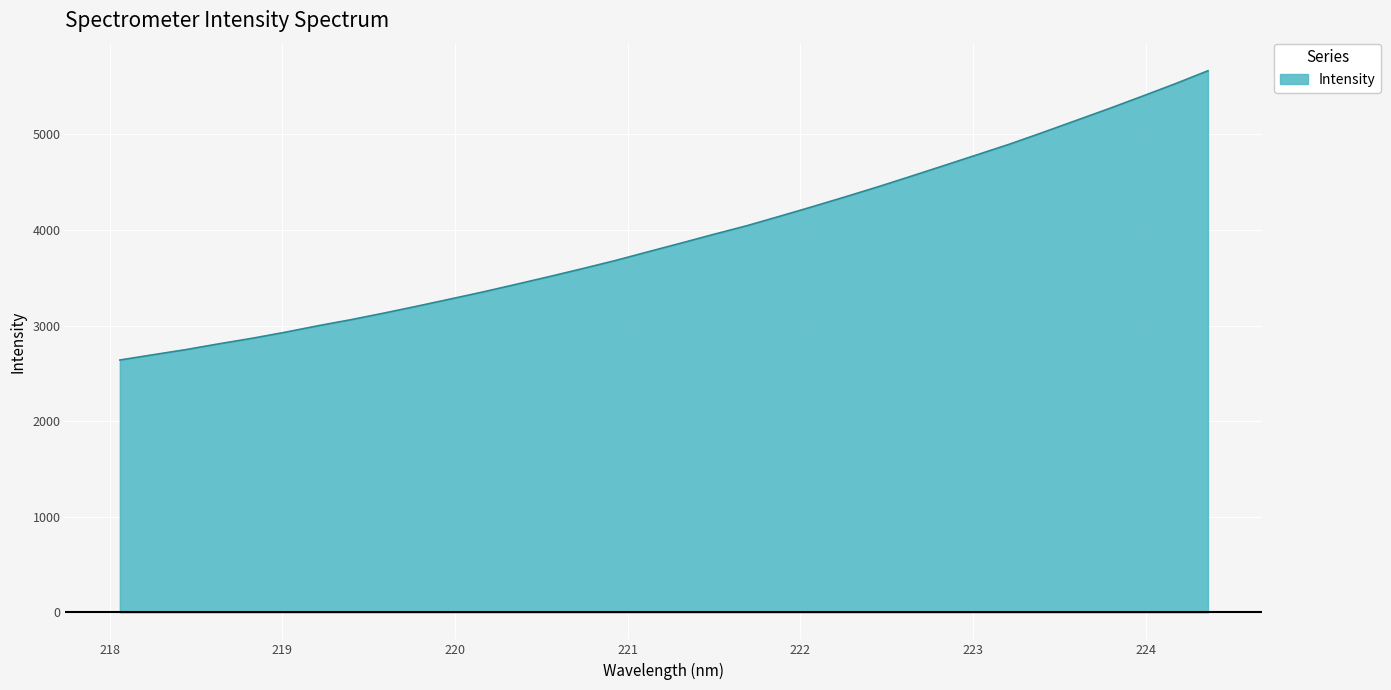

What is the maximum value shown in the chart?

5666.1